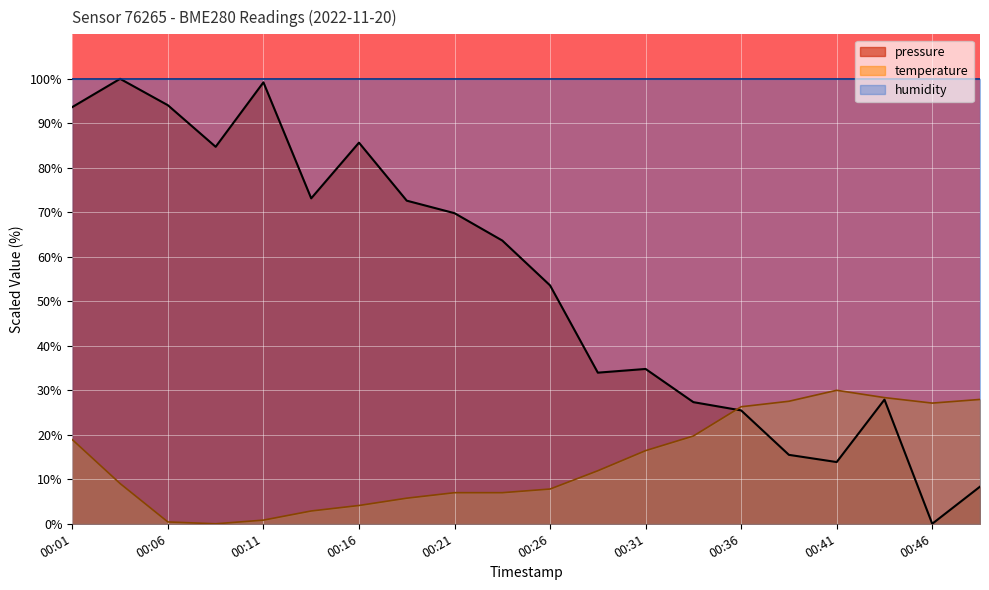

What is the difference between the highest and lowest values at 00:31?

83.6